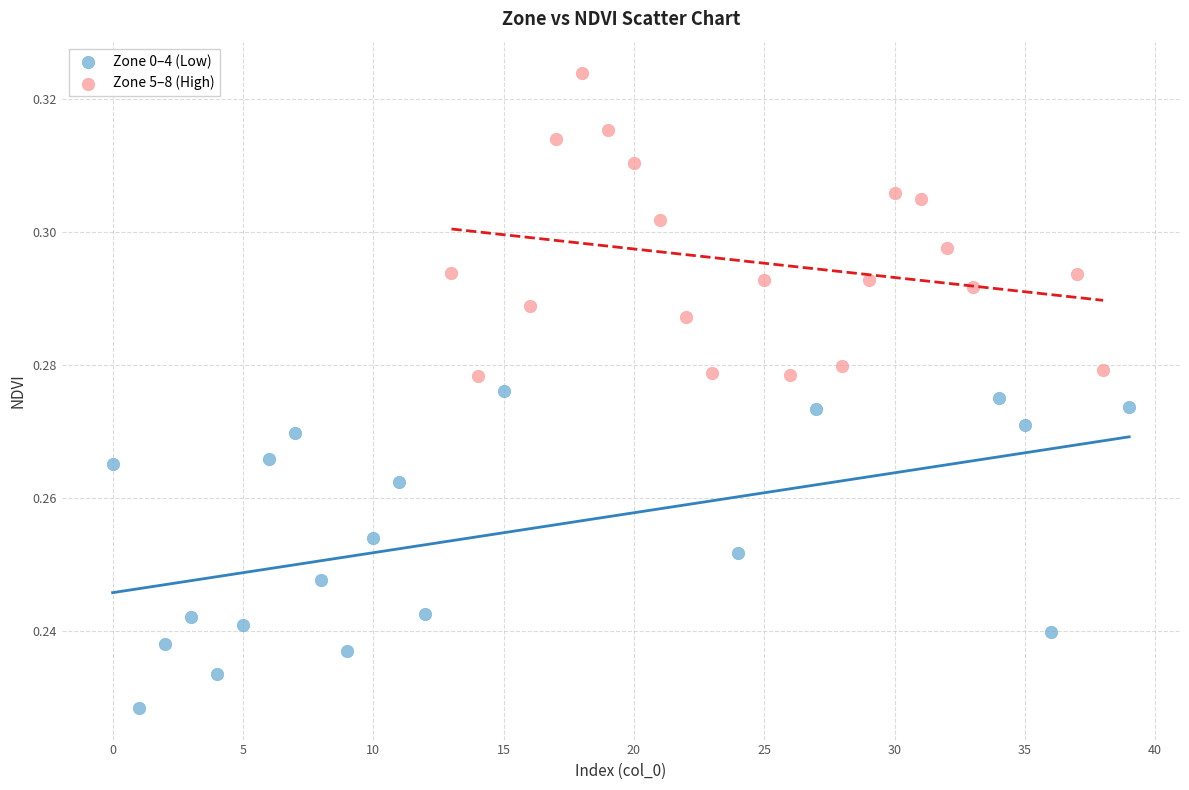

Which series contains the highest Y value?

Zone 5–8 (High)